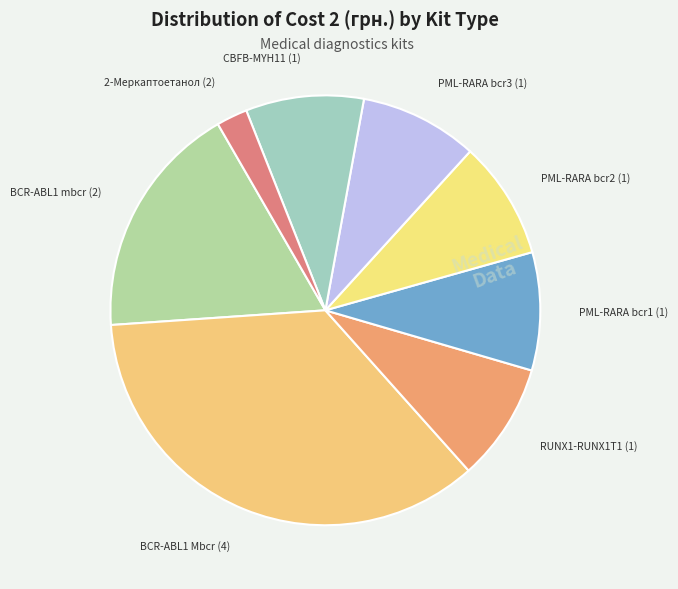

Approximately how many times larger is the value at PML-RARA bcr1 (1) compared to 2-Меркаптоетанол (2)?

3.8